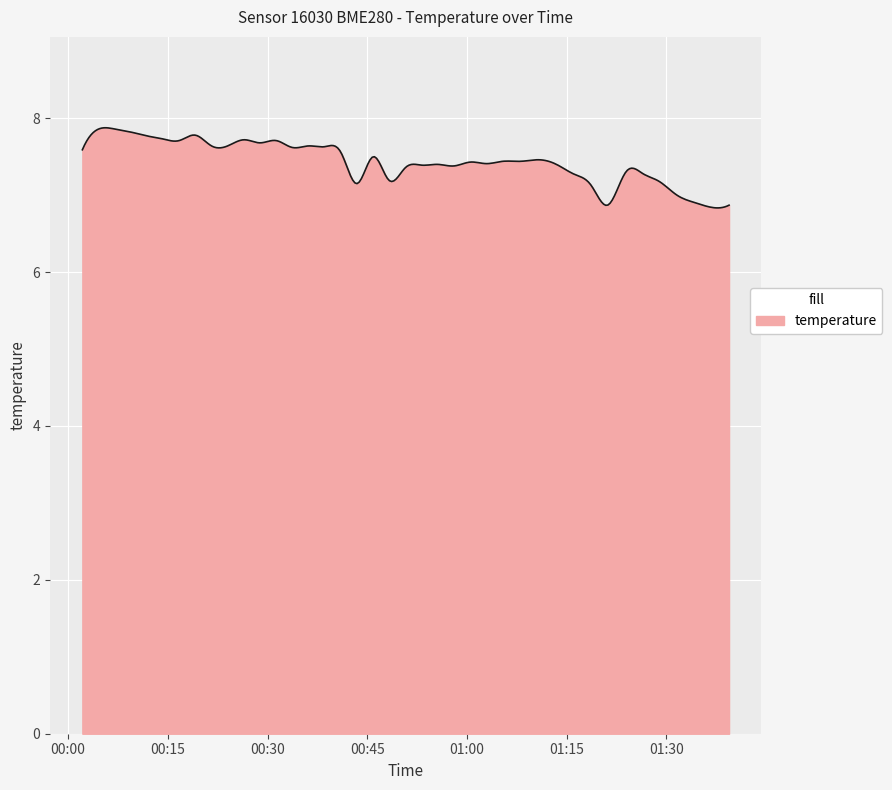

What is the smallest value displayed?

6.8